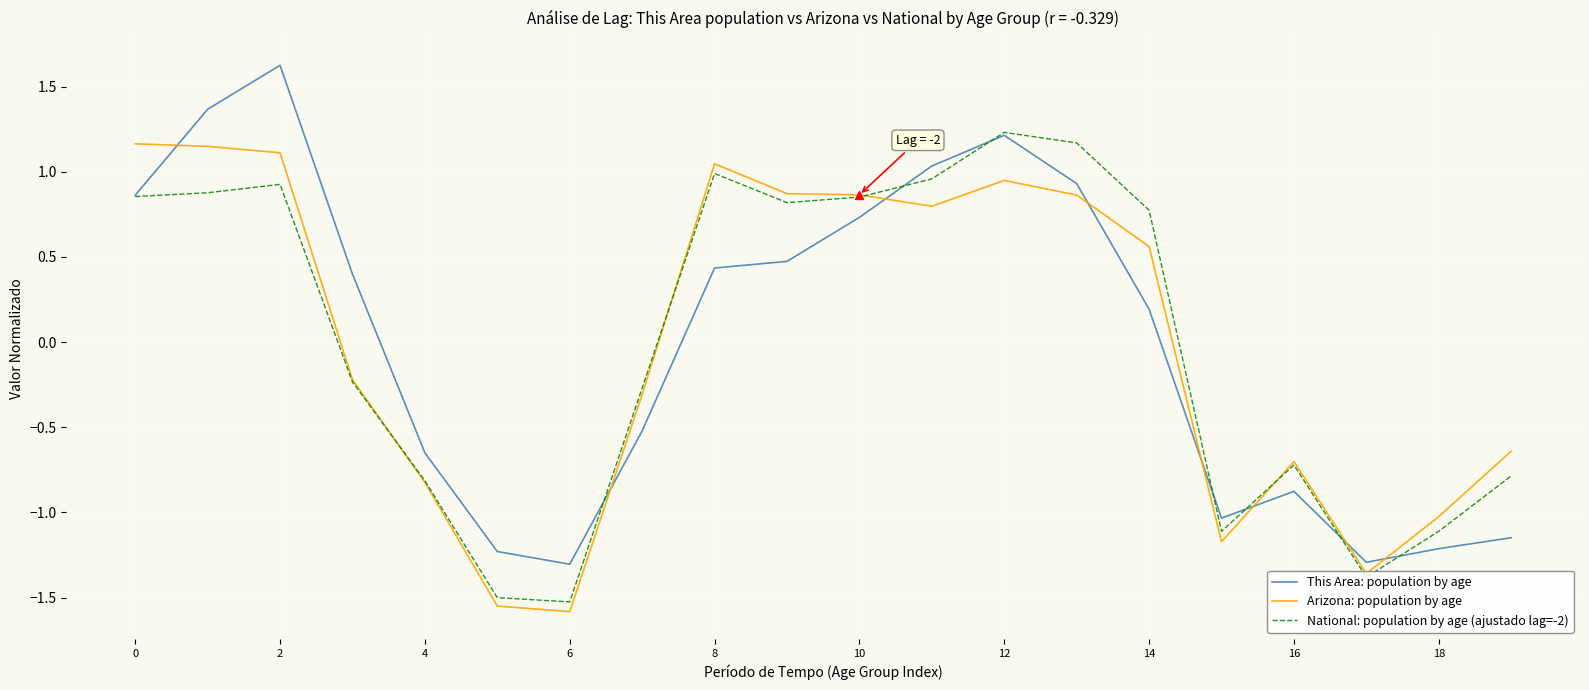

Which series has the largest range (max minus min)?

This Area: population by age